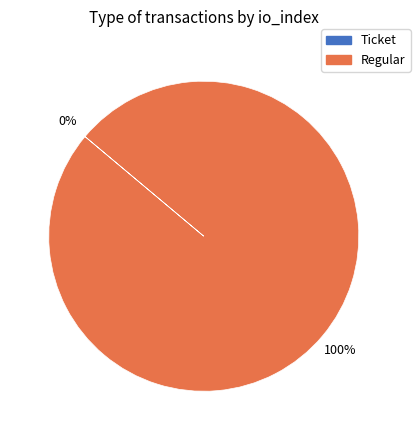

Is it true that Regular is 94% of the pie?

False